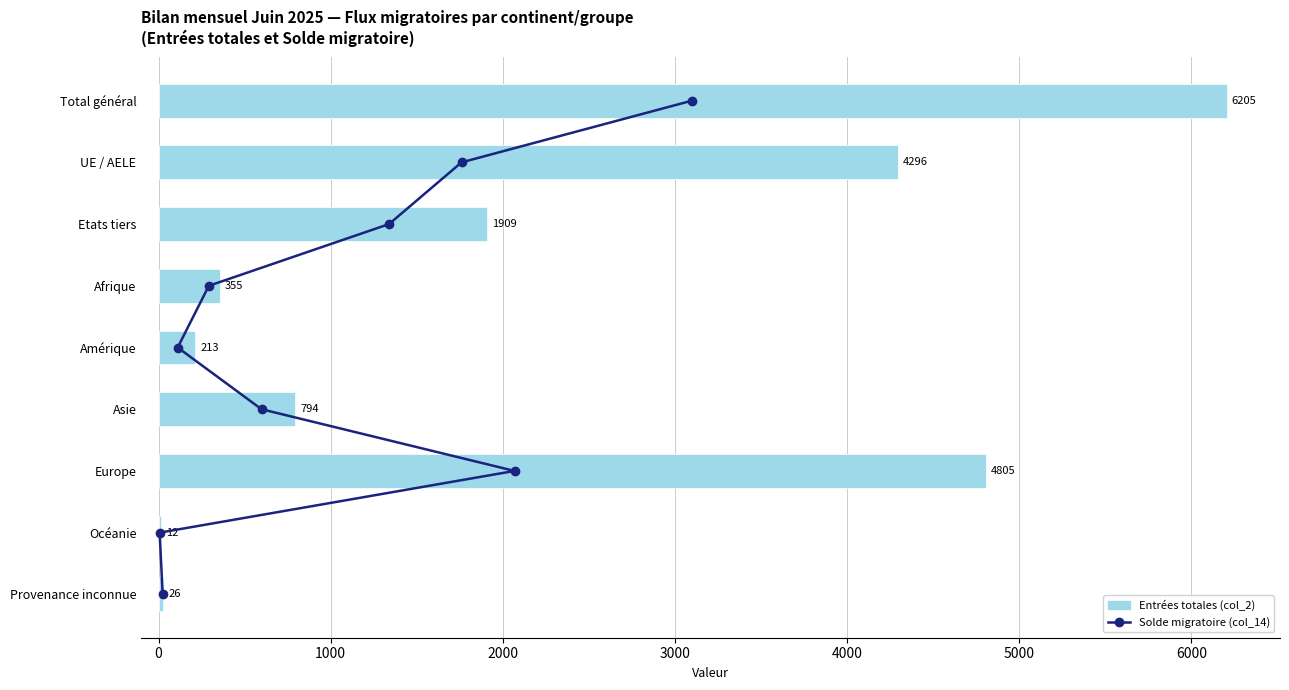

What is the maximum value shown in the chart?

6205